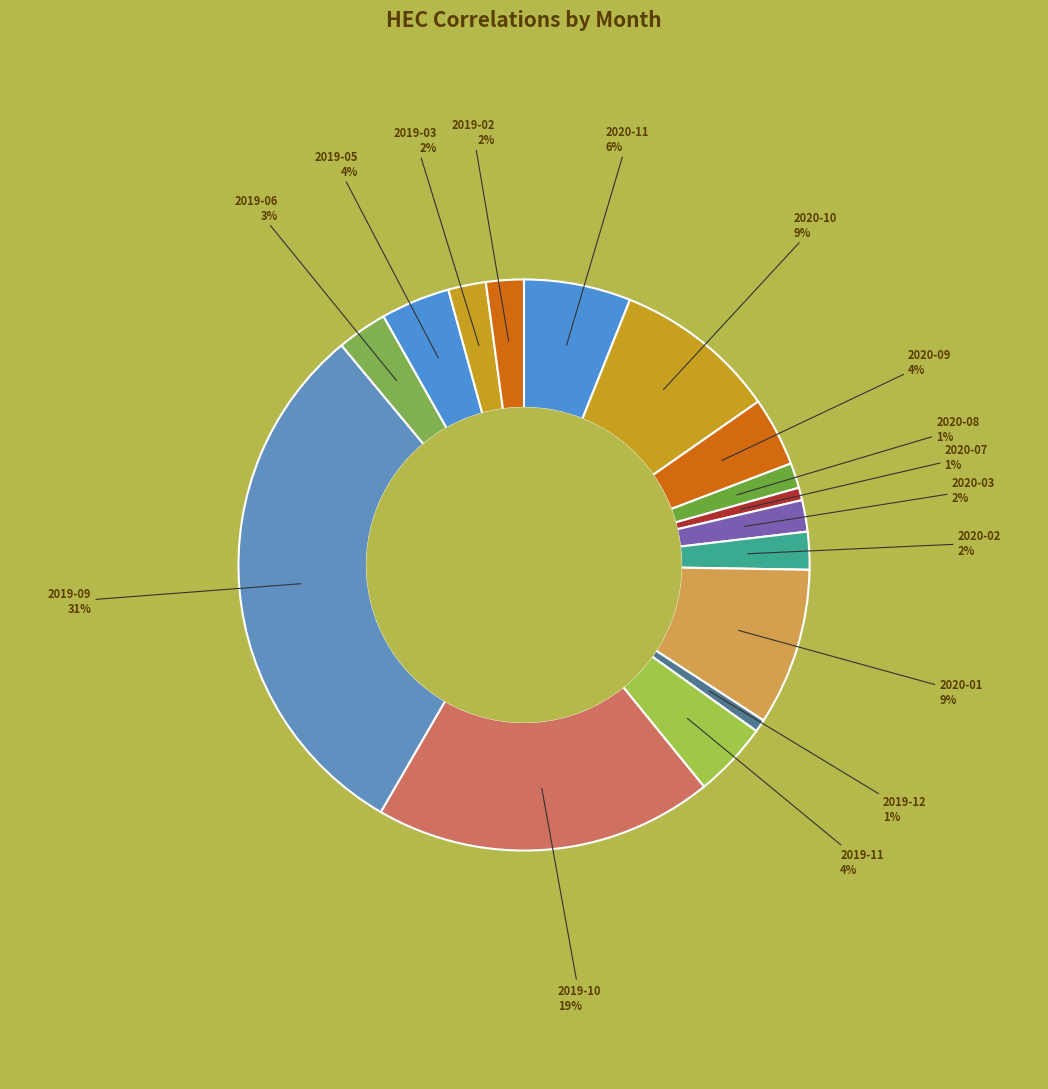

The 2019-02 slice represents 2% of the pie. True or false?

True